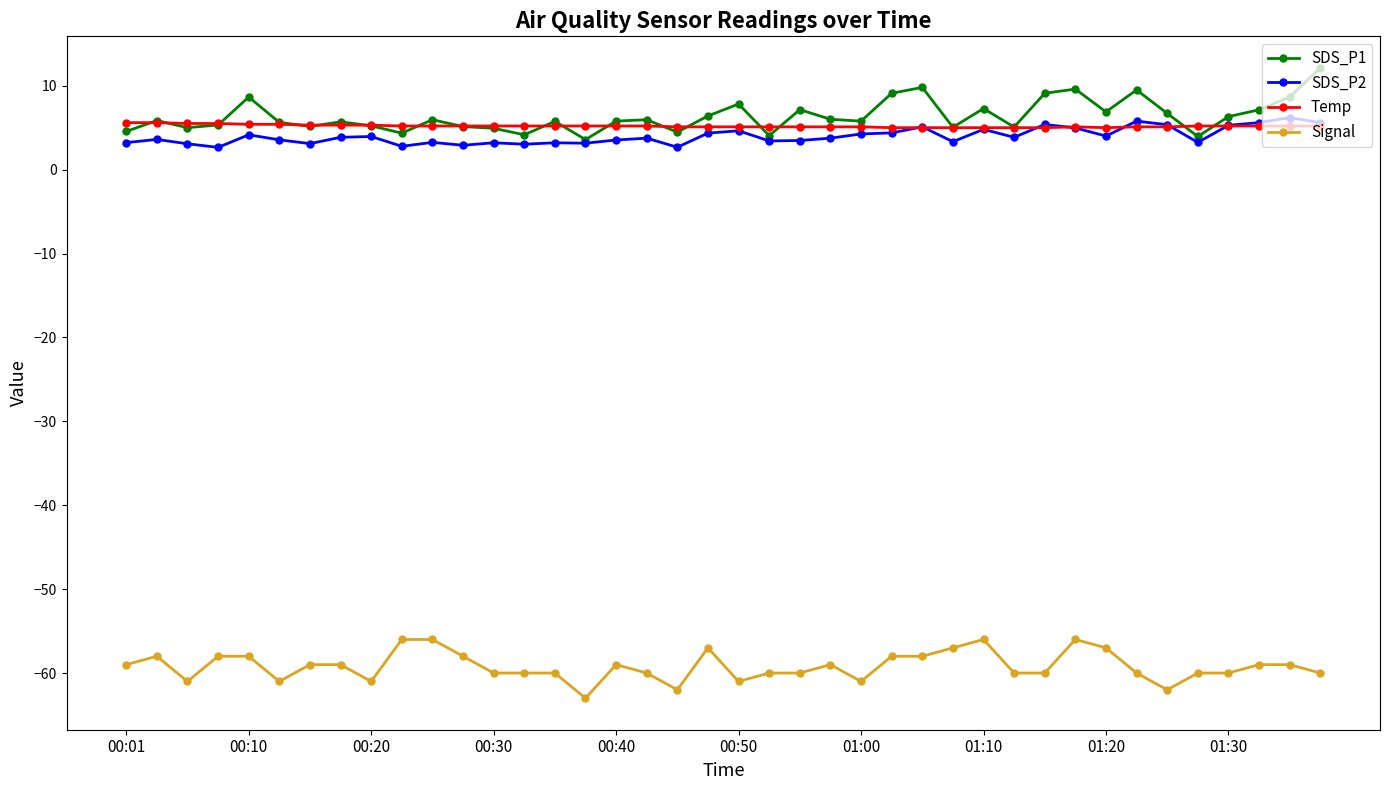

What is the smallest value displayed?

-63.0